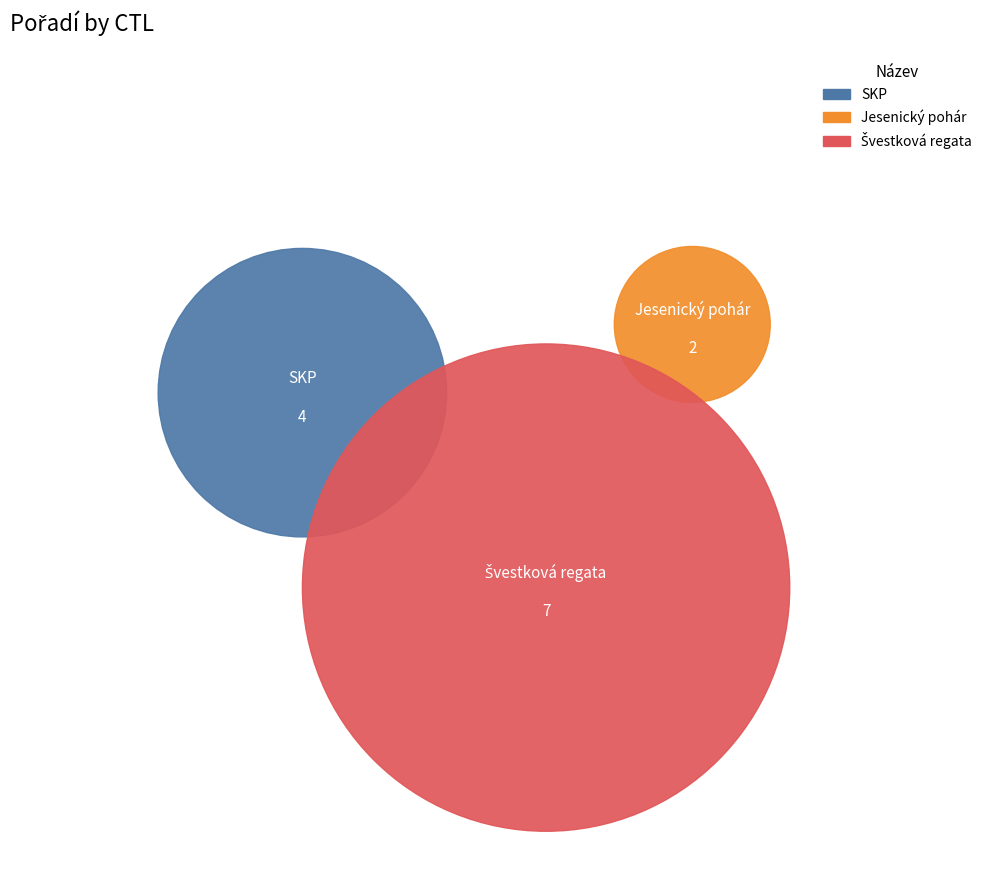

Count the number of slices in the pie.

3